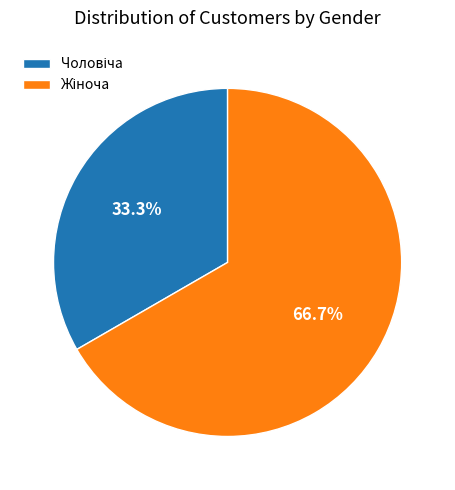

To the nearest percent, what is the difference between the largest and smallest slice percentages?

33%